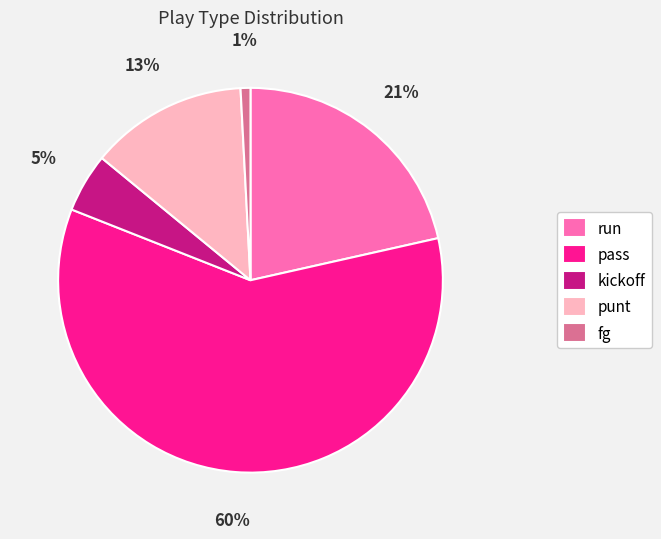

Between kickoff and fg, which is larger?

kickoff